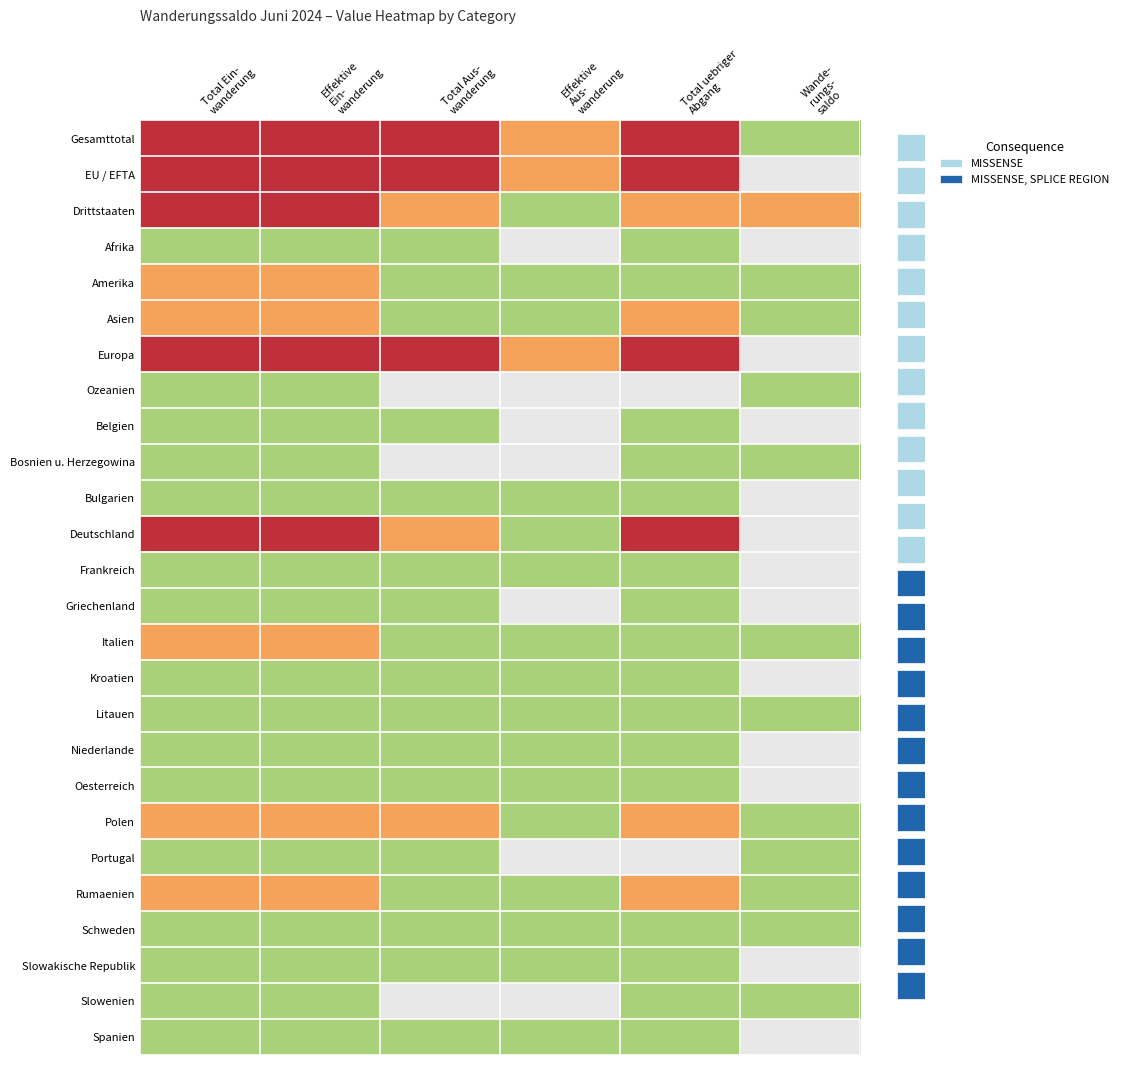

Reading left to right, list all the values displayed in this chart.

Gesamttotal: Total Ein-
wanderung=3	Effektive
Ein-
wanderung=3	Total Aus-
wanderung=3	Effektive
Aus-
wanderung=2	Total uebriger
Abgang=3	Wande-
rungs-
saldo=1
EU / EFTA: Total Ein-
wanderung=3	Effektive
Ein-
wanderung=3	Total Aus-
wanderung=3	Effektive
Aus-
wanderung=2	Total uebriger
Abgang=3	Wande-
rungs-
saldo=0
Drittstaaten: Total Ein-
wanderung=3	Effektive
Ein-
wanderung=3	Total Aus-
wanderung=2	Effektive
Aus-
wanderung=1	Total uebriger
Abgang=2	Wande-
rungs-
saldo=2
Afrika: Total Ein-
wanderung=1	Effektive
Ein-
wanderung=1	Total Aus-
wanderung=1	Effektive
Aus-
wanderung=0	Total uebriger
Abgang=1	Wande-
rungs-
saldo=0
Amerika: Total Ein-
wanderung=2	Effektive
Ein-
wanderung=2	Total Aus-
wanderung=1	Effektive
Aus-
wanderung=1	Total uebriger
Abgang=1	Wande-
rungs-
saldo=1
Asien: Total Ein-
wanderung=2	Effektive
Ein-
wanderung=2	Total Aus-
wanderung=1	Effektive
Aus-
wanderung=1	Total uebriger
Abgang=2	Wande-
rungs-
saldo=1
Europa: Total Ein-
wanderung=3	Effektive
Ein-
wanderung=3	Total Aus-
wanderung=3	Effektive
Aus-
wanderung=2	Total uebriger
Abgang=3	Wande-
rungs-
saldo=0
Ozeanien: Total Ein-
wanderung=1	Effektive
Ein-
wanderung=1	Total Aus-
wanderung=0	Effektive
Aus-
wanderung=0	Total uebriger
Abgang=0	Wande-
rungs-
saldo=1
Belgien: Total Ein-
wanderung=1	Effektive
Ein-
wanderung=1	Total Aus-
wanderung=1	Effektive
Aus-
wanderung=0	Total uebriger
Abgang=1	Wande-
rungs-
saldo=0
Bosnien u. Herzegowina: Total Ein-
wanderung=1	Effektive
Ein-
wanderung=1	Total Aus-
wanderung=0	Effektive
Aus-
wanderung=0	Total uebriger
Abgang=1	Wande-
rungs-
saldo=1
Bulgarien: Total Ein-
wanderung=1	Effektive
Ein-
wanderung=1	Total Aus-
wanderung=1	Effektive
Aus-
wanderung=1	Total uebriger
Abgang=1	Wande-
rungs-
saldo=0
Deutschland: Total Ein-
wanderung=3	Effektive
Ein-
wanderung=3	Total Aus-
wanderung=2	Effektive
Aus-
wanderung=1	Total uebriger
Abgang=3	Wande-
rungs-
saldo=0
Frankreich: Total Ein-
wanderung=1	Effektive
Ein-
wanderung=1	Total Aus-
wanderung=1	Effektive
Aus-
wanderung=1	Total uebriger
Abgang=1	Wande-
rungs-
saldo=0
Griechenland: Total Ein-
wanderung=1	Effektive
Ein-
wanderung=1	Total Aus-
wanderung=1	Effektive
Aus-
wanderung=0	Total uebriger
Abgang=1	Wande-
rungs-
saldo=0
Italien: Total Ein-
wanderung=2	Effektive
Ein-
wanderung=2	Total Aus-
wanderung=1	Effektive
Aus-
wanderung=1	Total uebriger
Abgang=1	Wande-
rungs-
saldo=1
Kroatien: Total Ein-
wanderung=1	Effektive
Ein-
wanderung=1	Total Aus-
wanderung=1	Effektive
Aus-
wanderung=1	Total uebriger
Abgang=1	Wande-
rungs-
saldo=0
Litauen: Total Ein-
wanderung=1	Effektive
Ein-
wanderung=1	Total Aus-
wanderung=1	Effektive
Aus-
wanderung=1	Total uebriger
Abgang=1	Wande-
rungs-
saldo=1
Niederlande: Total Ein-
wanderung=1	Effektive
Ein-
wanderung=1	Total Aus-
wanderung=1	Effektive
Aus-
wanderung=1	Total uebriger
Abgang=1	Wande-
rungs-
saldo=0
Oesterreich: Total Ein-
wanderung=1	Effektive
Ein-
wanderung=1	Total Aus-
wanderung=1	Effektive
Aus-
wanderung=1	Total uebriger
Abgang=1	Wande-
rungs-
saldo=0
Polen: Total Ein-
wanderung=2	Effektive
Ein-
wanderung=2	Total Aus-
wanderung=2	Effektive
Aus-
wanderung=1	Total uebriger
Abgang=2	Wande-
rungs-
saldo=1
Portugal: Total Ein-
wanderung=1	Effektive
Ein-
wanderung=1	Total Aus-
wanderung=1	Effektive
Aus-
wanderung=0	Total uebriger
Abgang=0	Wande-
rungs-
saldo=1
Rumaenien: Total Ein-
wanderung=2	Effektive
Ein-
wanderung=2	Total Aus-
wanderung=1	Effektive
Aus-
wanderung=1	Total uebriger
Abgang=2	Wande-
rungs-
saldo=1
Schweden: Total Ein-
wanderung=1	Effektive
Ein-
wanderung=1	Total Aus-
wanderung=1	Effektive
Aus-
wanderung=1	Total uebriger
Abgang=1	Wande-
rungs-
saldo=1
Slowakische Republik: Total Ein-
wanderung=1	Effektive
Ein-
wanderung=1	Total Aus-
wanderung=1	Effektive
Aus-
wanderung=1	Total uebriger
Abgang=1	Wande-
rungs-
saldo=0
Slowenien: Total Ein-
wanderung=1	Effektive
Ein-
wanderung=1	Total Aus-
wanderung=0	Effektive
Aus-
wanderung=0	Total uebriger
Abgang=1	Wande-
rungs-
saldo=1
Spanien: Total Ein-
wanderung=1	Effektive
Ein-
wanderung=1	Total Aus-
wanderung=1	Effektive
Aus-
wanderung=1	Total uebriger
Abgang=1	Wande-
rungs-
saldo=0